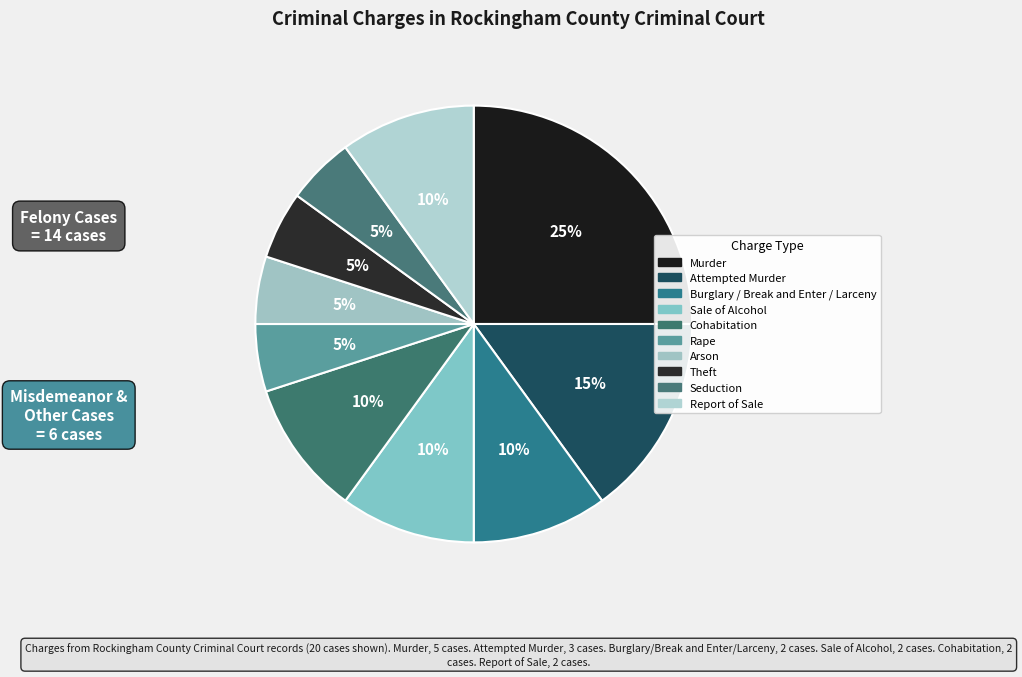

How many segments does this pie chart have?

10